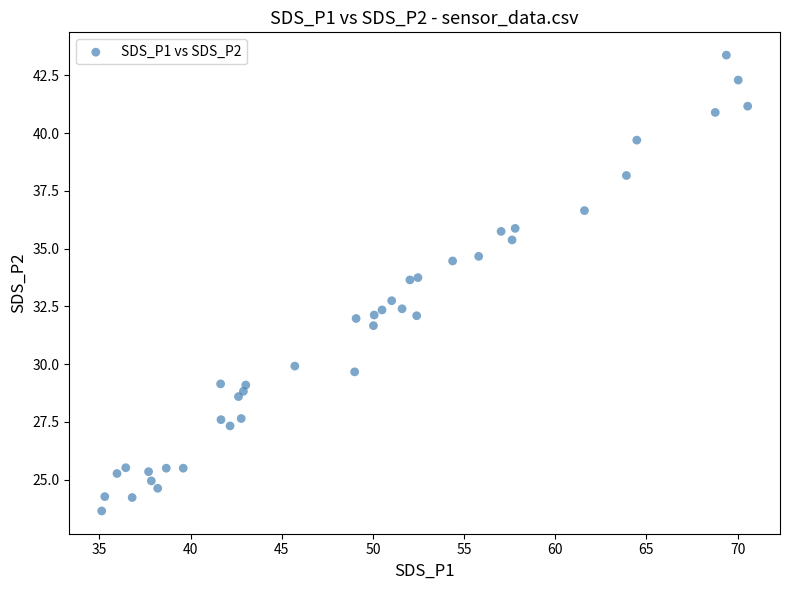

What is the range of Y values (max minus min)?

19.7